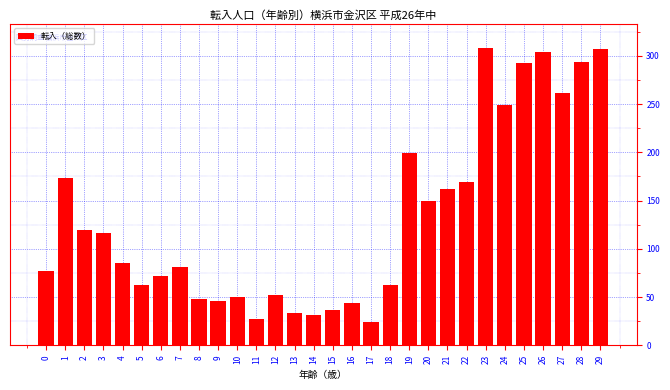

What is the value of the 1st bar from the left?

77